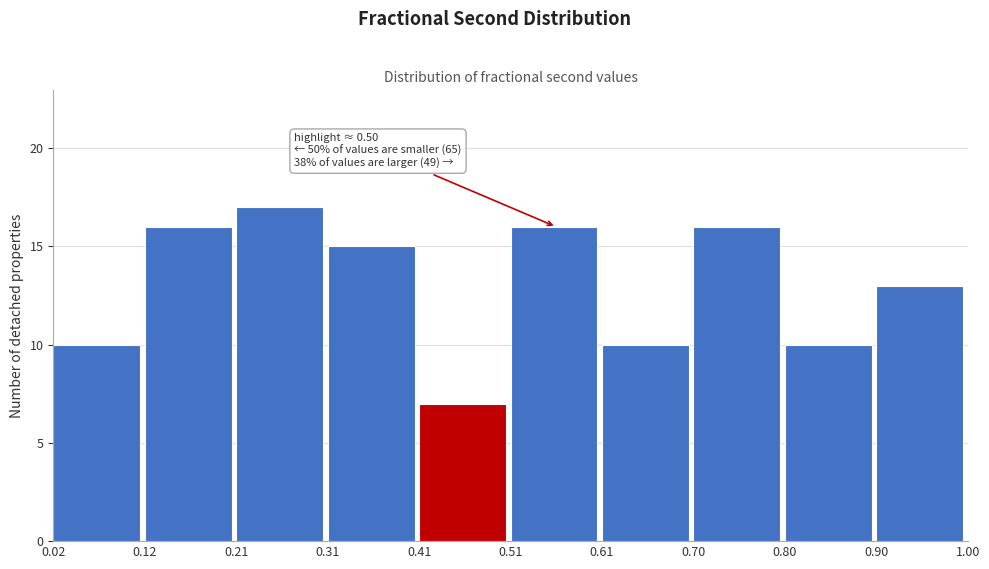

Which range on the x-axis has the tallest bar?

0.21 to 0.31